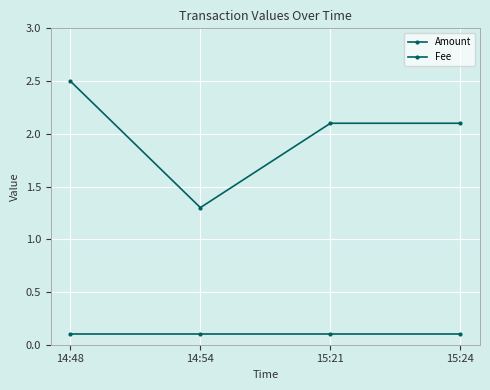

True or false: Amount has more than 2 points higher than both neighbors.

False